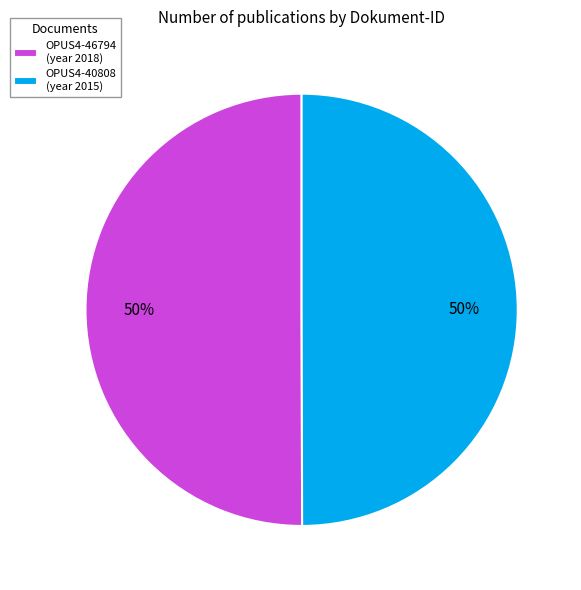

What is the ratio of the value at OPUS4-46794 (year 2018) to the value at OPUS4-40808 (year 2015)?

1.0